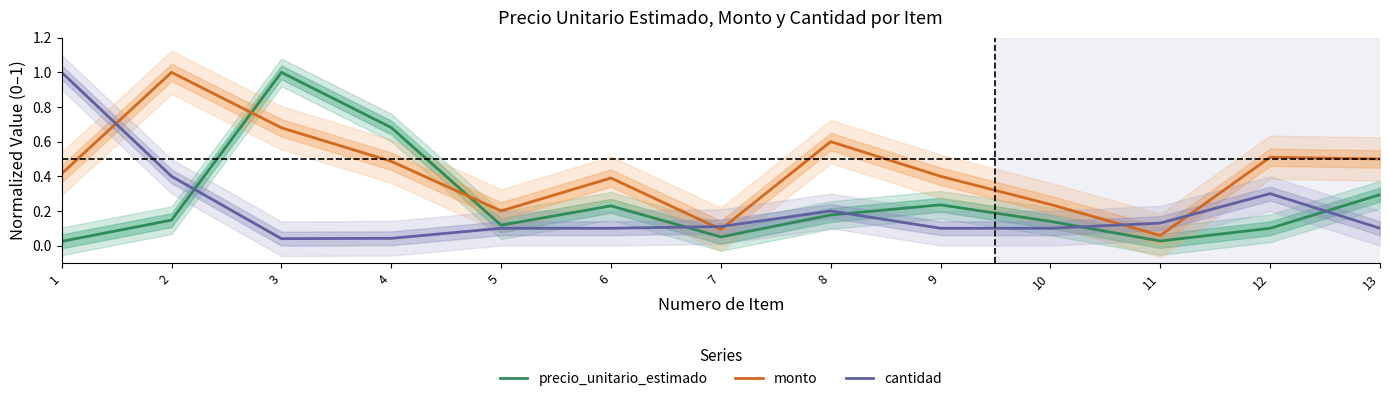

At which category does cantidad reach its first local valley?

3